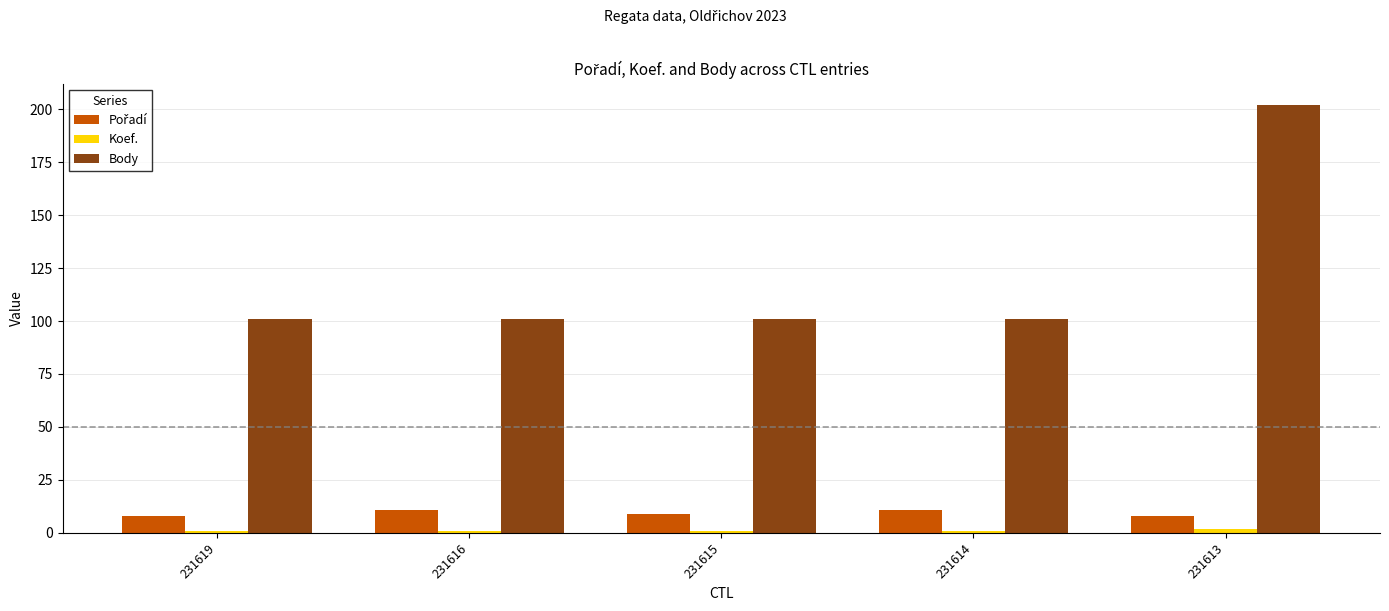

Which category has the highest value across all series?

231613